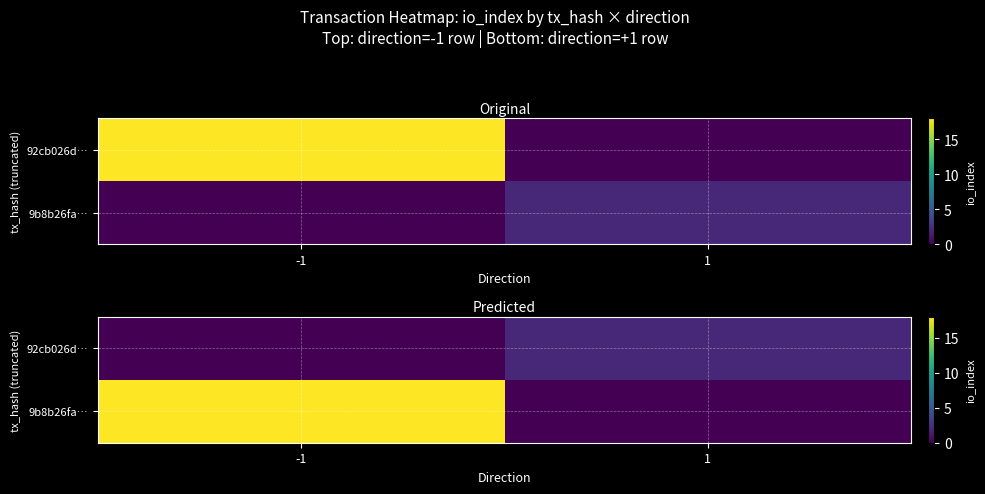

What is the difference between the maximum and minimum values in the 92cb026d… series?

2